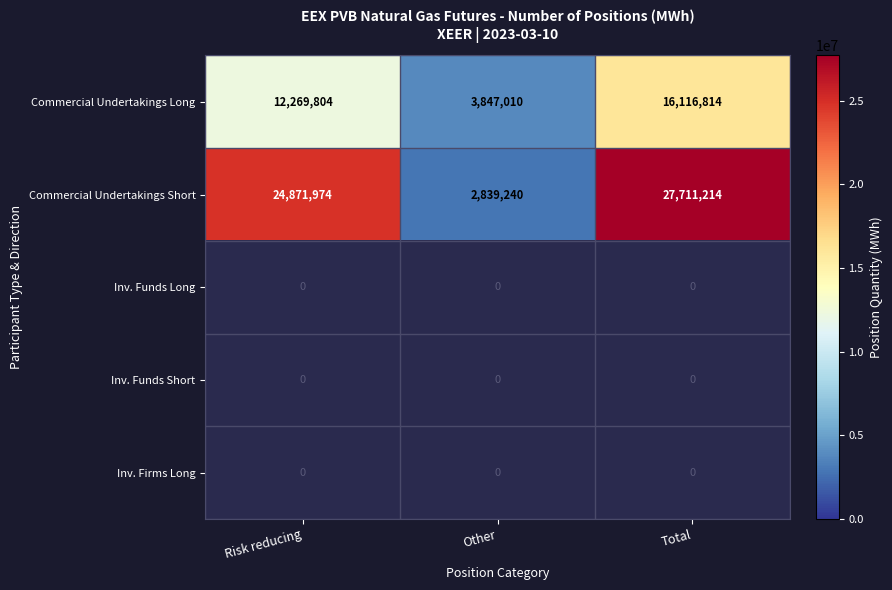

The Commercial Undertakings Long series shows 3509981.1 at Risk reducing. True or false?

False